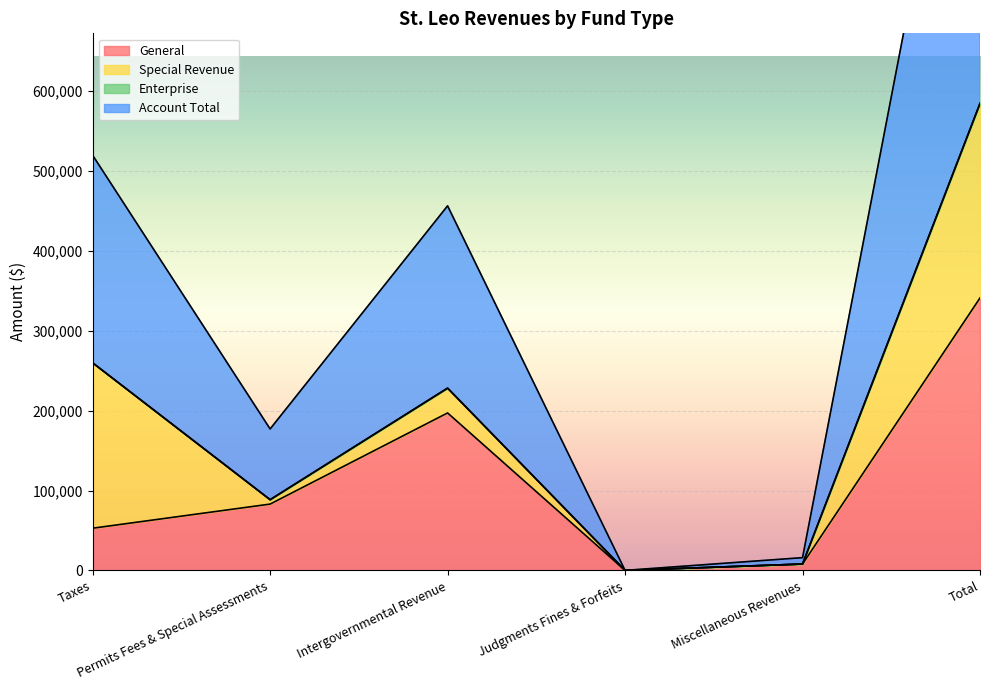

True or false: Account Total and General intersect in this chart.

False